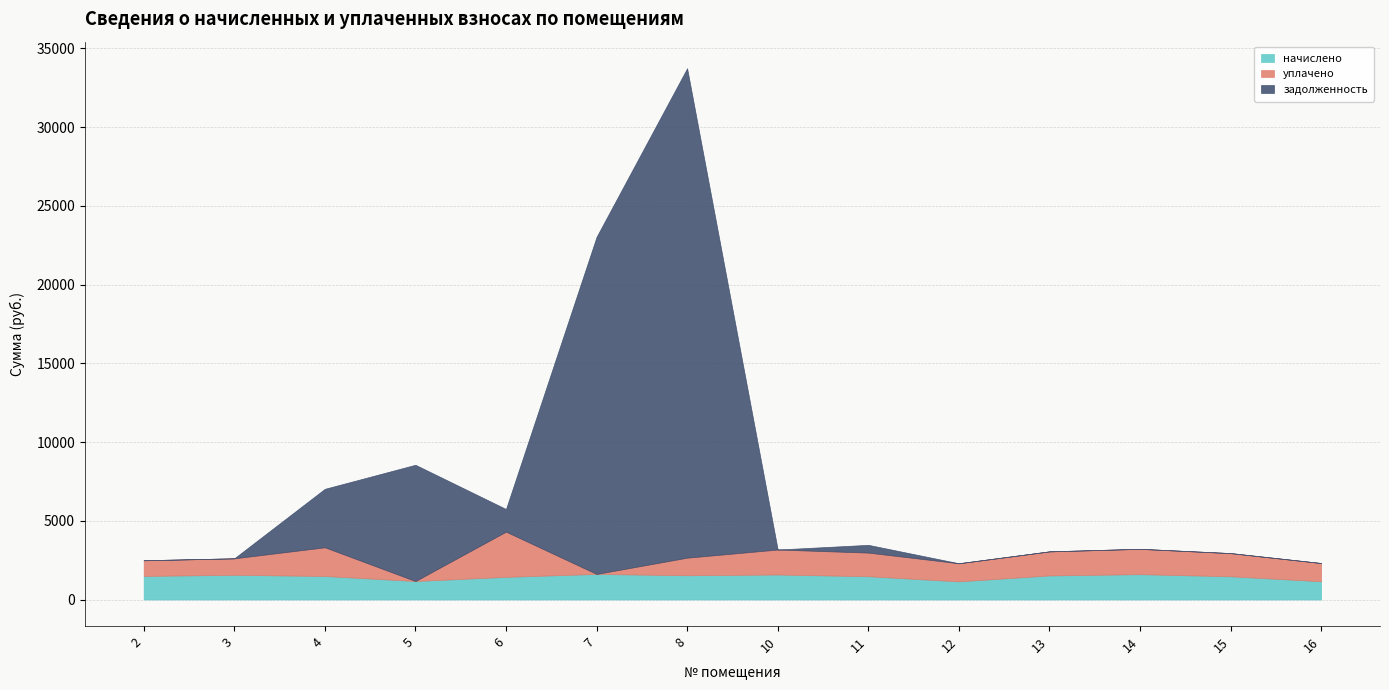

In задолженность, how many points are higher than both neighbors (excluding endpoints)?

3